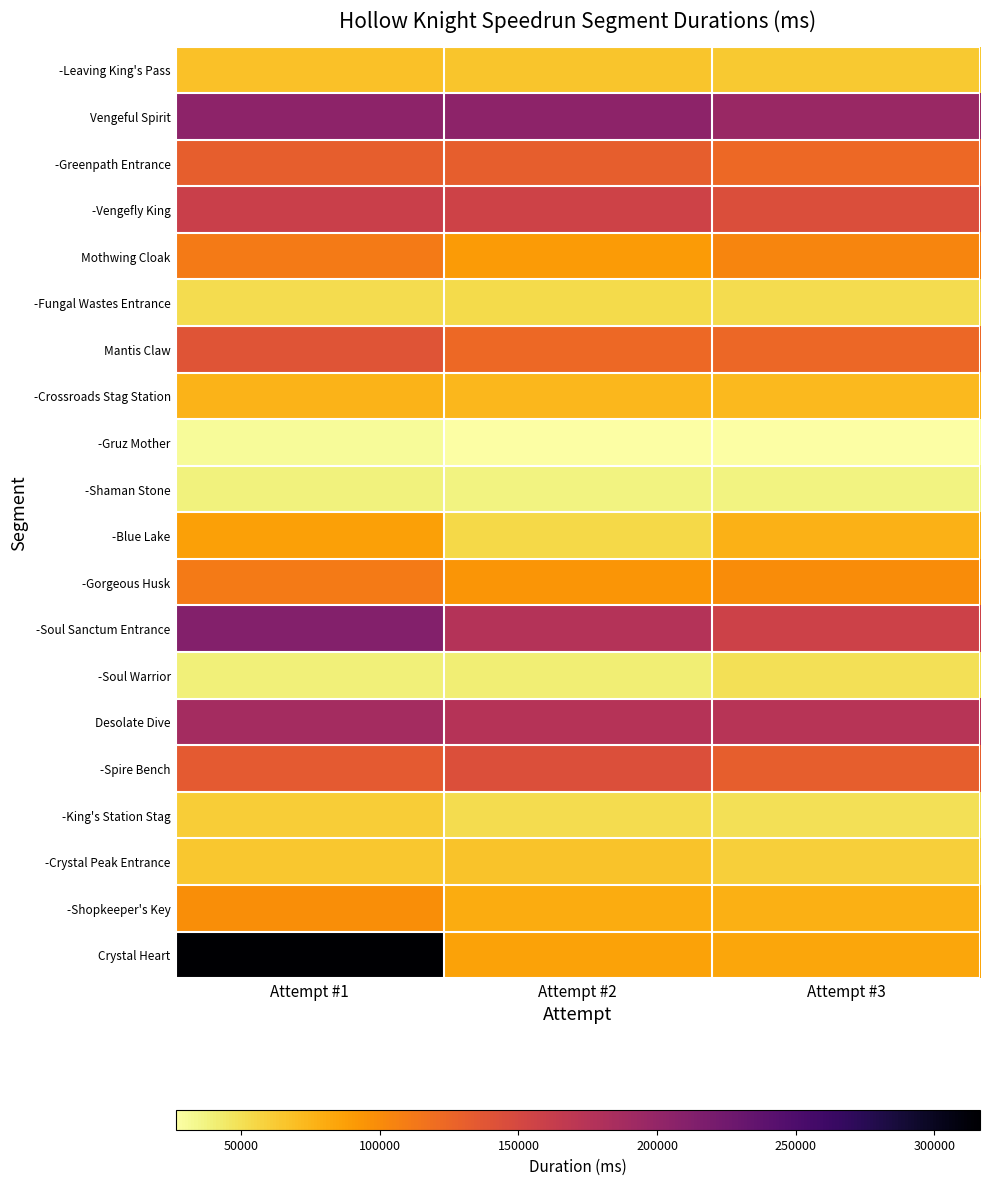

Count the number of categories in the chart.

3